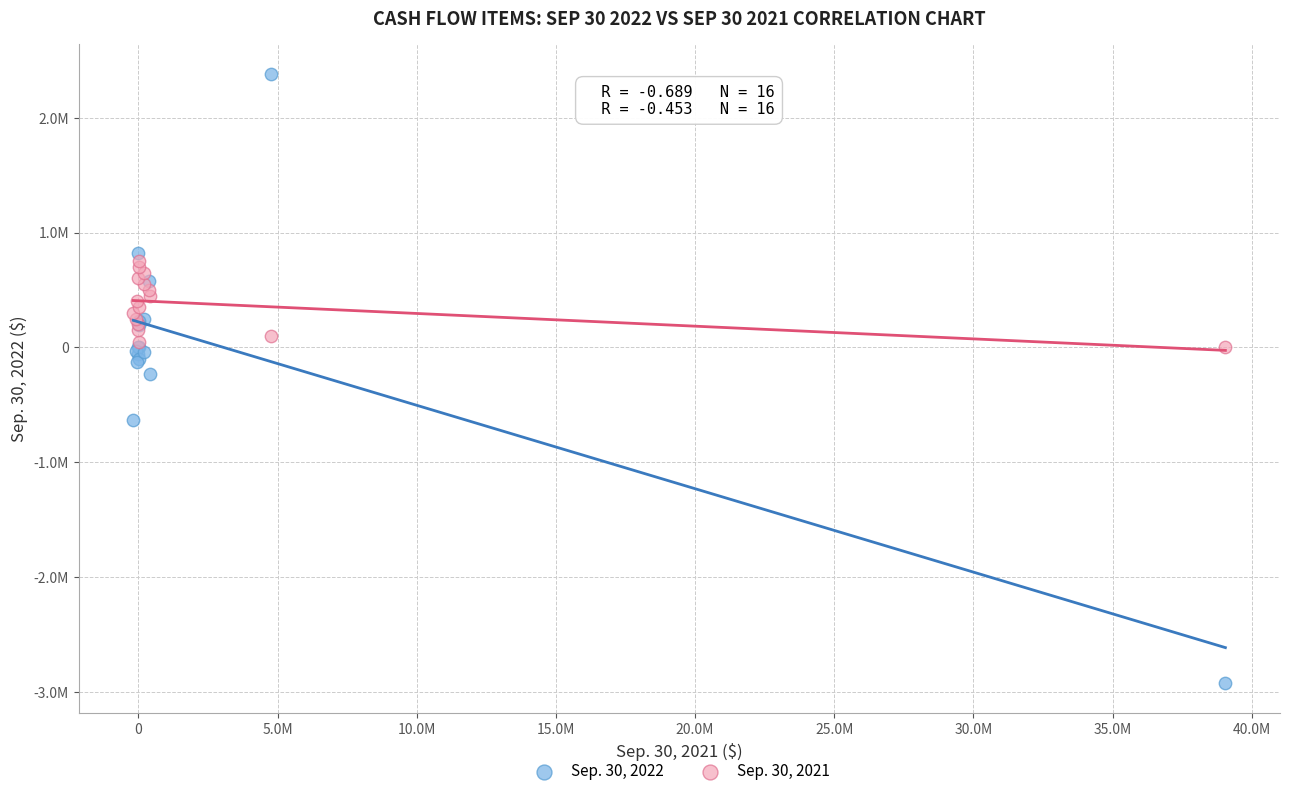

What are all the series names shown in the legend?

Sep. 30, 2022, Sep. 30, 2021